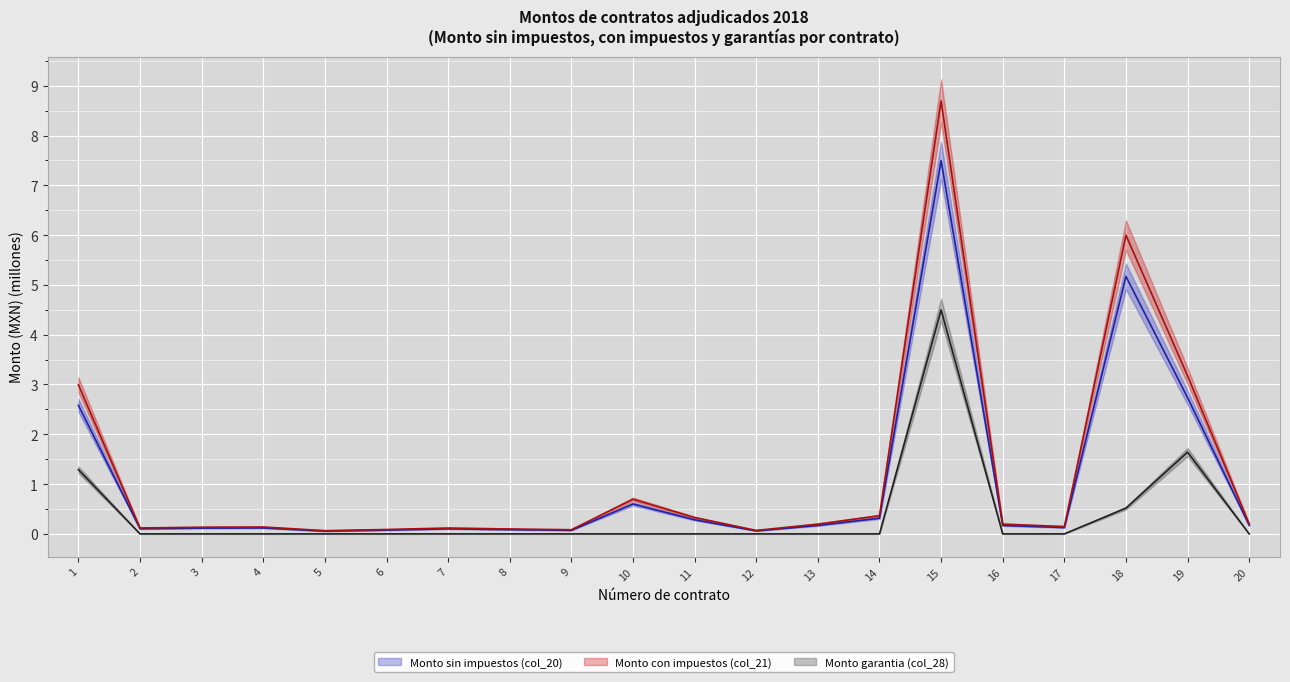

Reading right to left, extract all data points from this chart.

Monto sin impuestos (col_20): 0.2	2.7	5.2	0.1	0.2	7.5	0.3	0.2	0.1	0.3	0.6	0.1	0.1	0.1	0.1	0.1	0.1	0.1	0.1	2.6
Monto con impuestos (col_21): 0.2	3.2	6.0	0.1	0.2	8.7	0.4	0.2	0.1	0.3	0.7	0.1	0.1	0.1	0.1	0.1	0.1	0.1	0.1	3.0
Monto garantia (col_28): 0.0	1.6	0.5	0.0	0.0	4.5	0.0	0.0	0.0	0.0	0.0	0.0	0.0	0.0	0.0	0.0	0.0	0.0	0.0	1.3